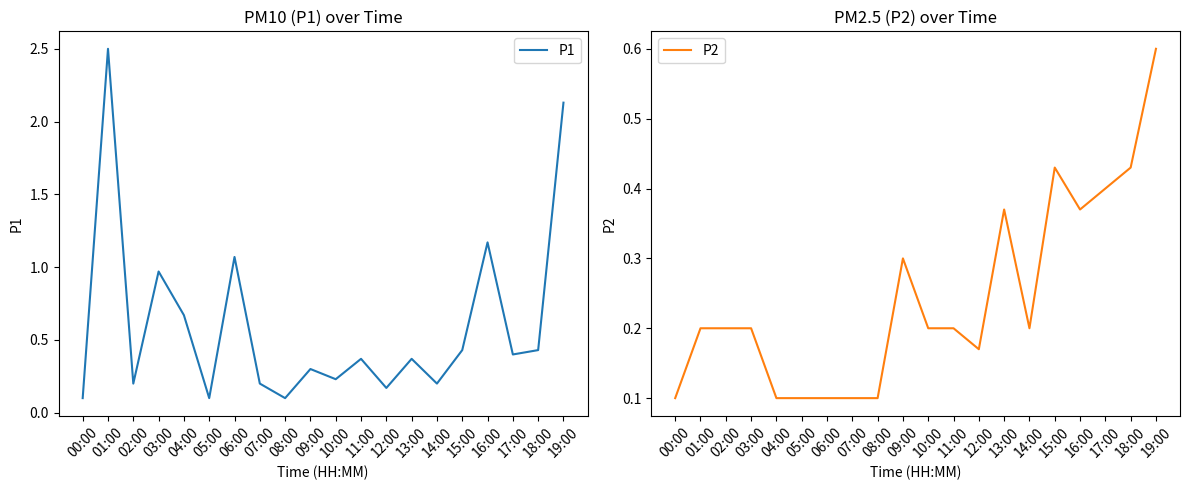

Which series has the widest spread of values?

P1